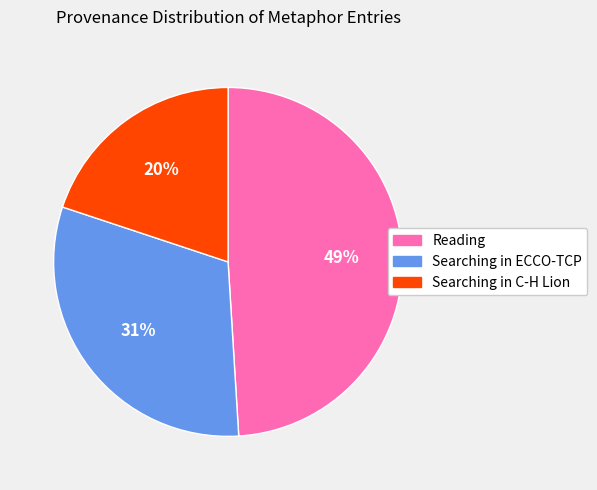

Is there a majority slice in this chart?

No